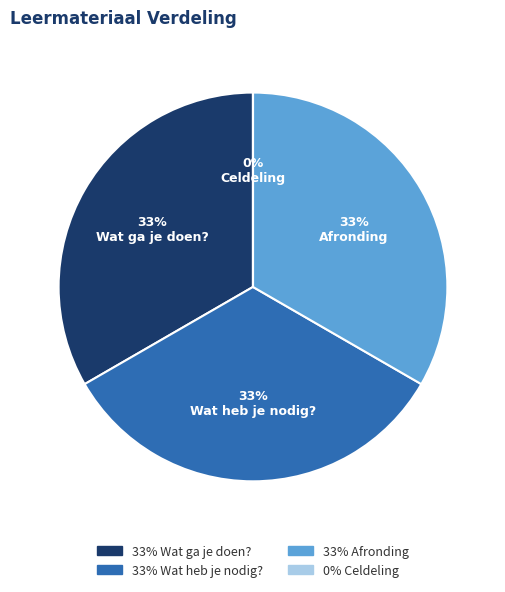

What is the ratio of the value at Wat heb je nodig? to the value at Celdeling?

4510965.0